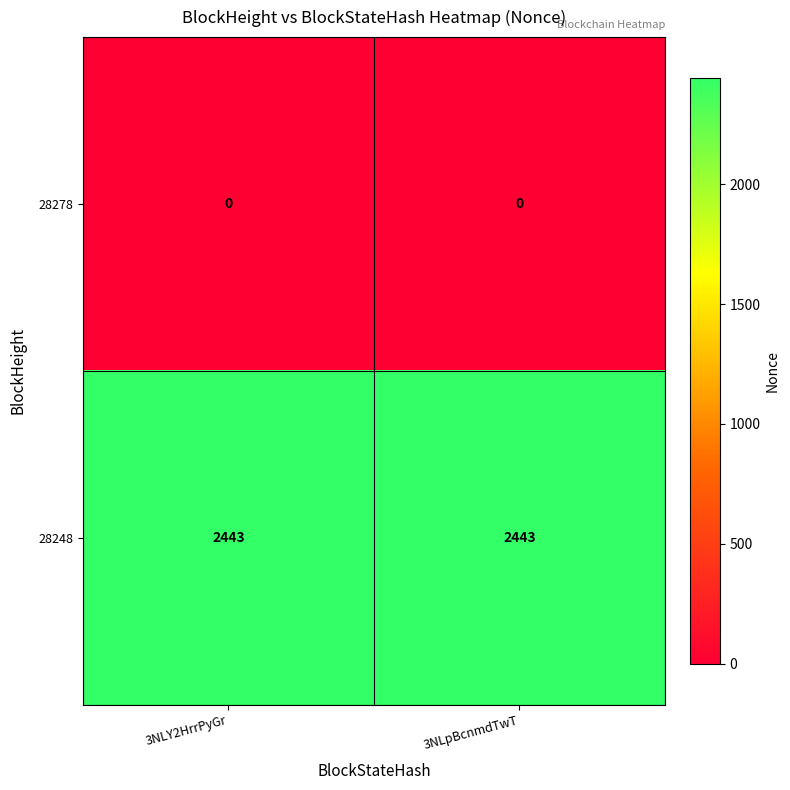

At 3NLpBcnmdTwT, list the series in order from smallest to largest.

28278, 28248